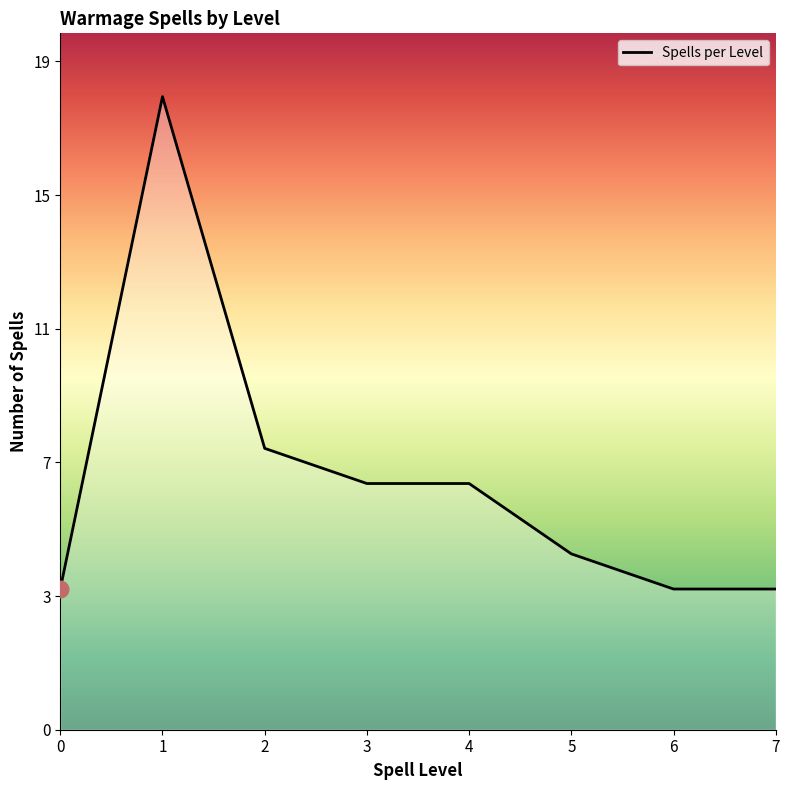

Reading left to right, extract all data points from this chart.

4	18	8	7	7	5	4	4